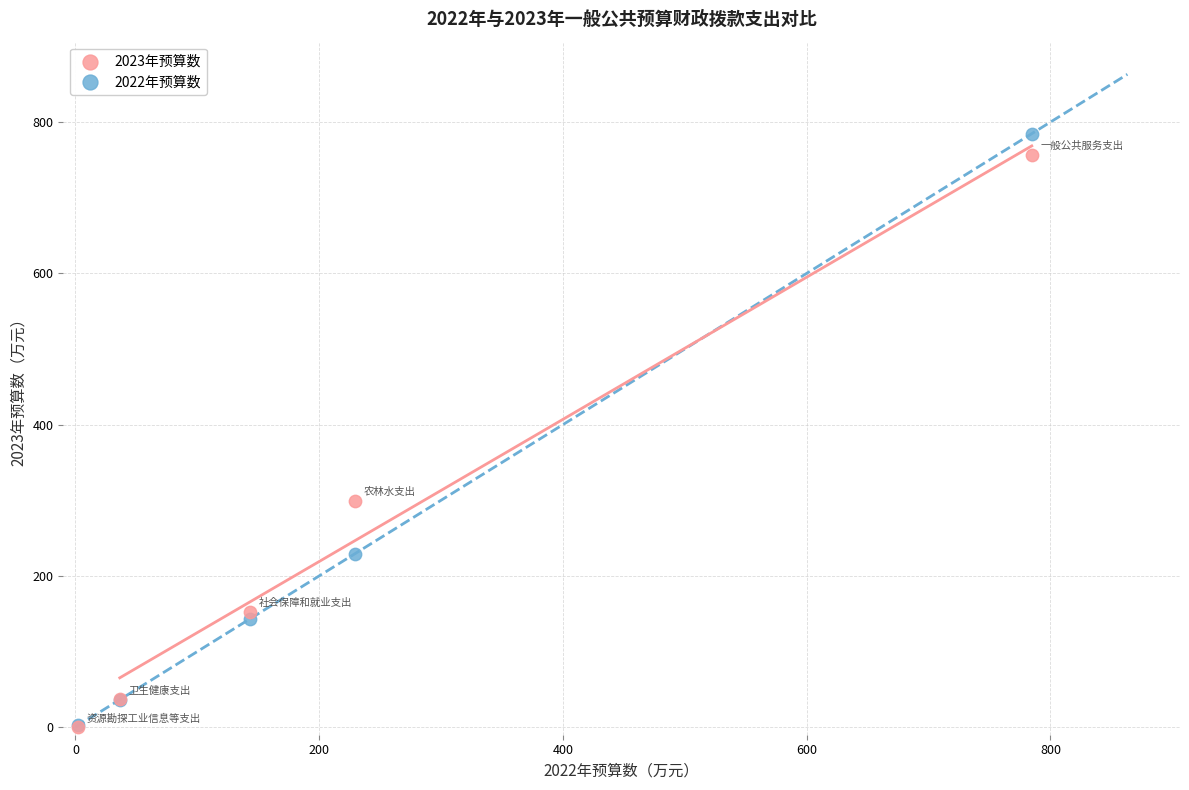

Which series contains the highest Y value?

2022年预算数